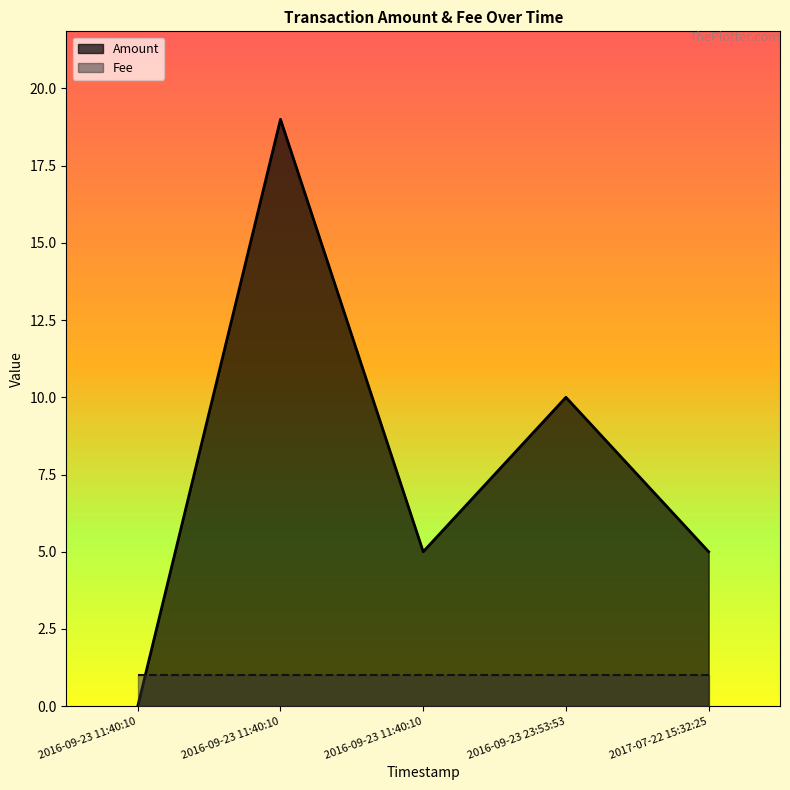

What is the maximum value shown in the chart?

19